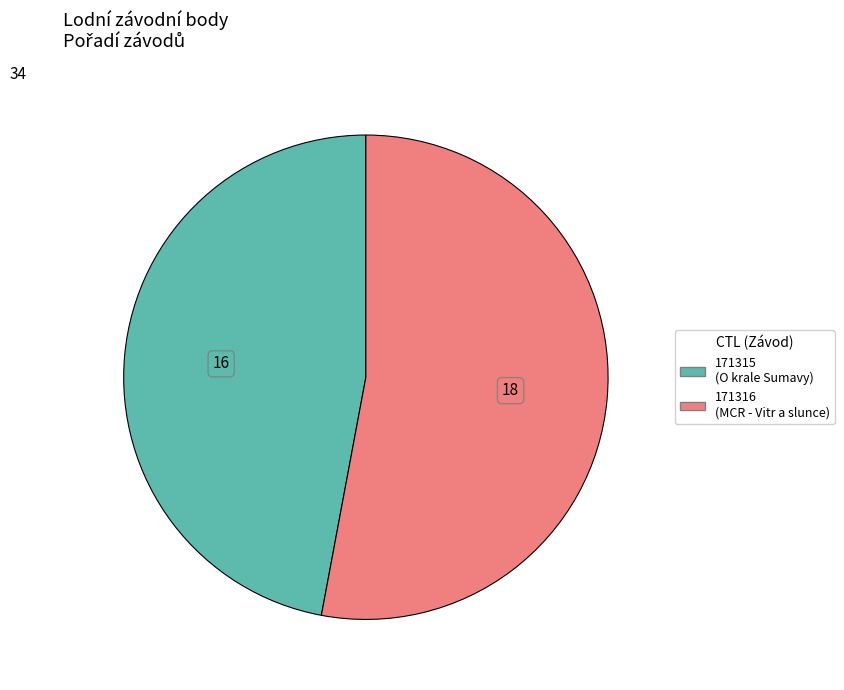

Is there a majority slice in this chart?

Yes